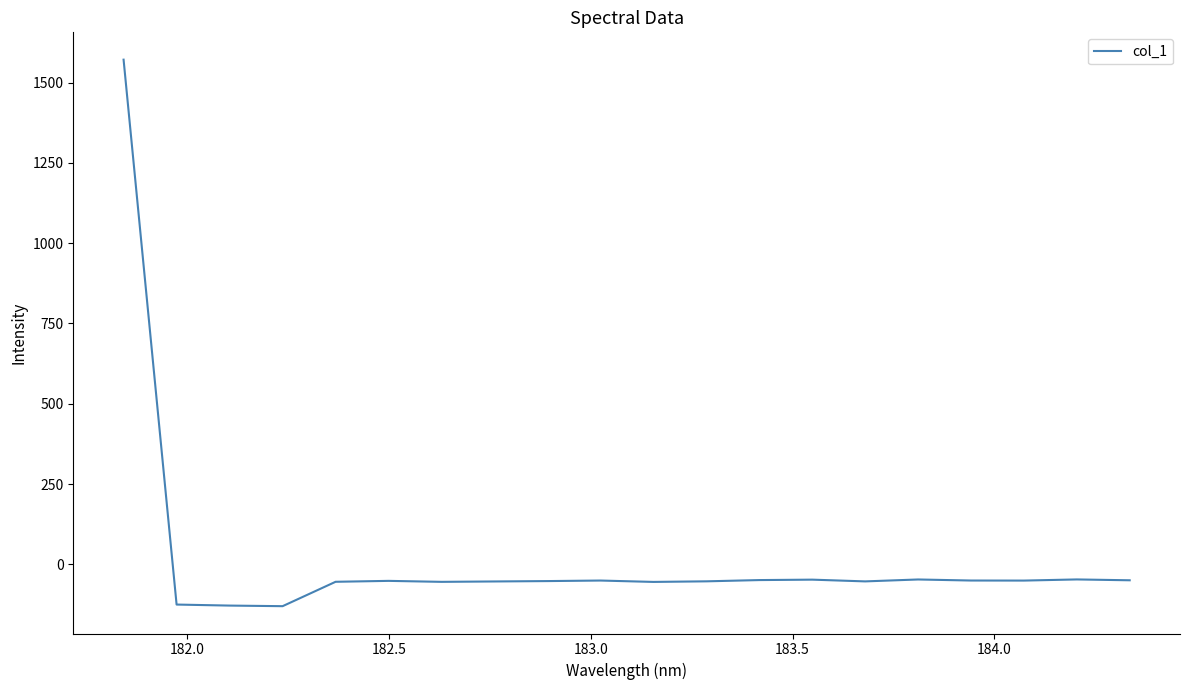

What is the difference between the maximum and minimum values?

1701.7